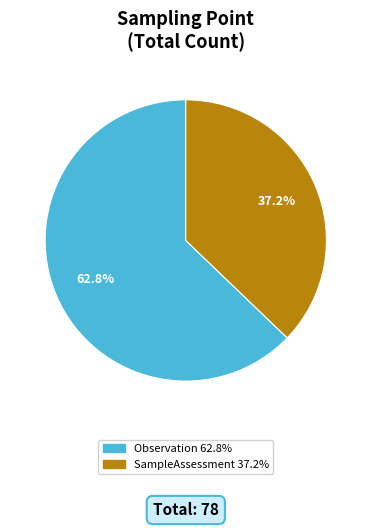

Does any single category account for the majority?

Yes